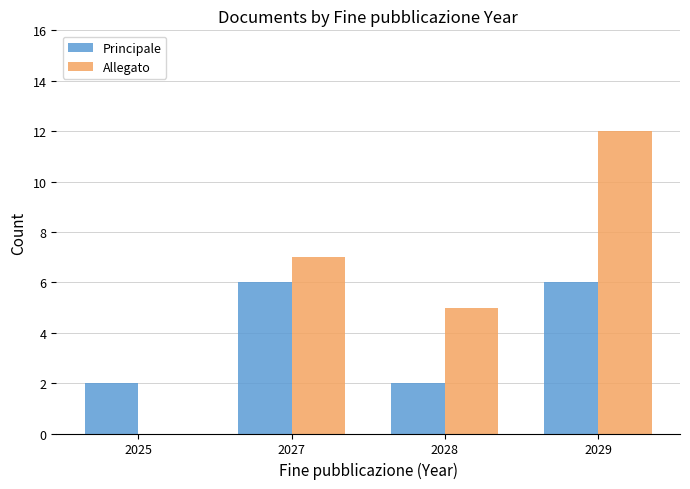

Which series changed the most between 2027 and 2029?

Allegato